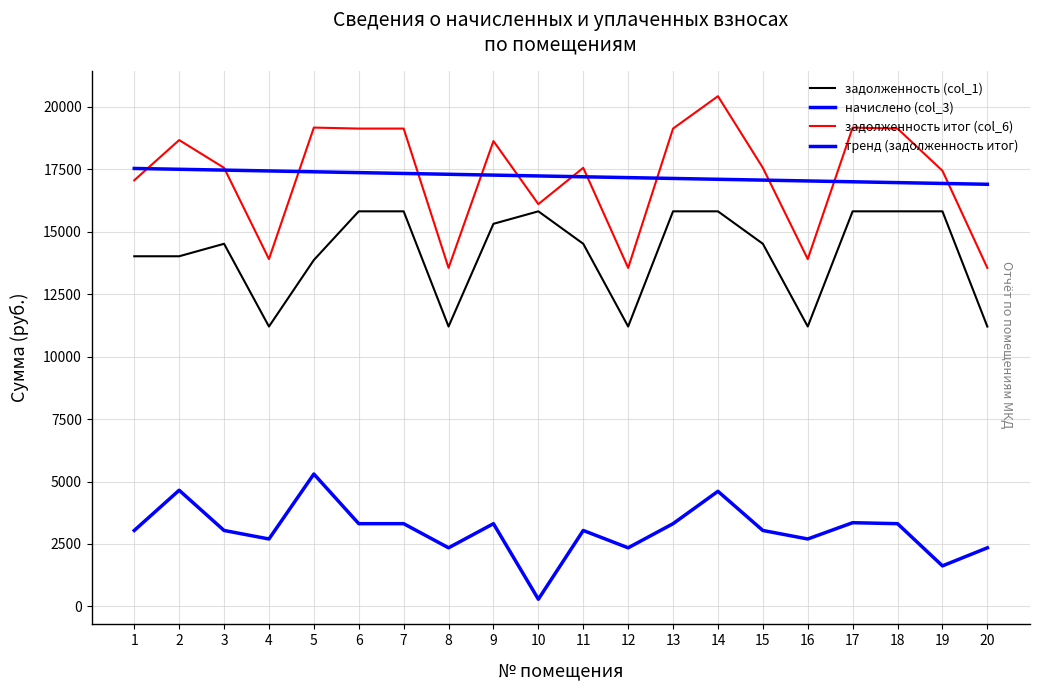

Is this an area chart (filled region under the line)?

No